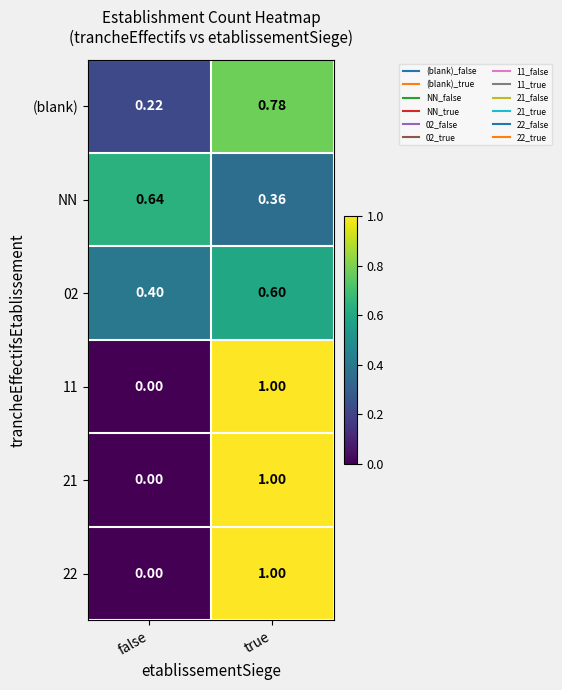

What is the greatest value displayed?

1.0